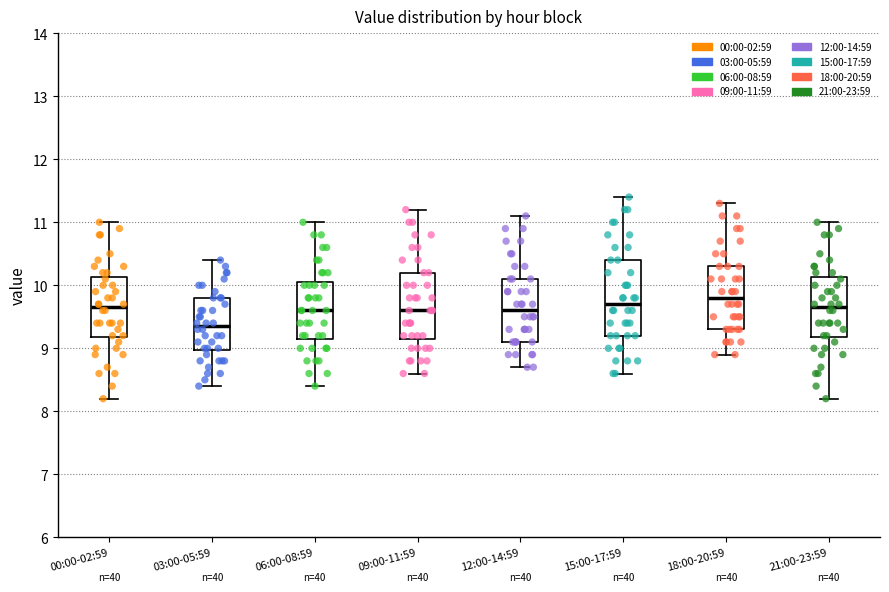

Which box has the lowest median line?

03:00-05:59